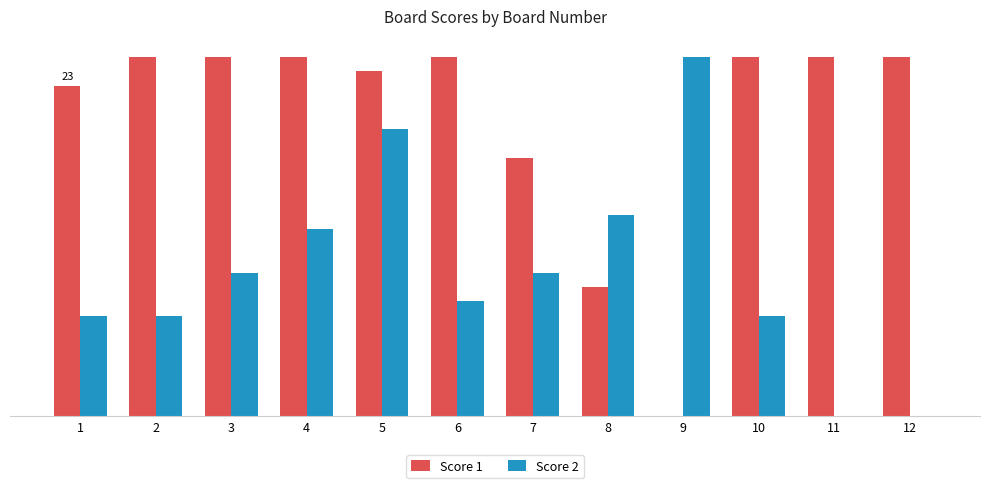

What are all the series names shown in the legend?

Score 1, Score 2